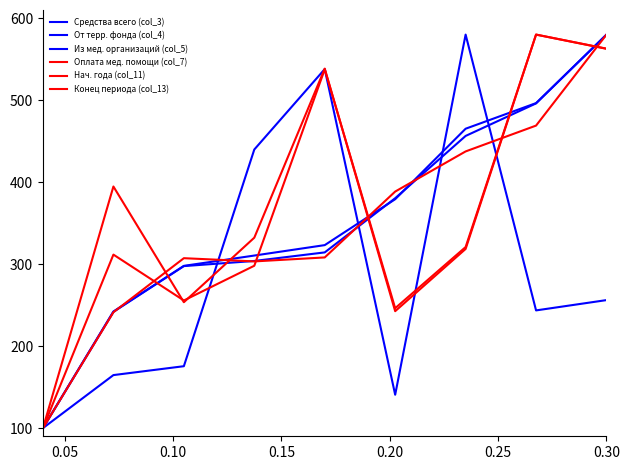

Which series has the largest total across all categories?

Конец периода (col_13)